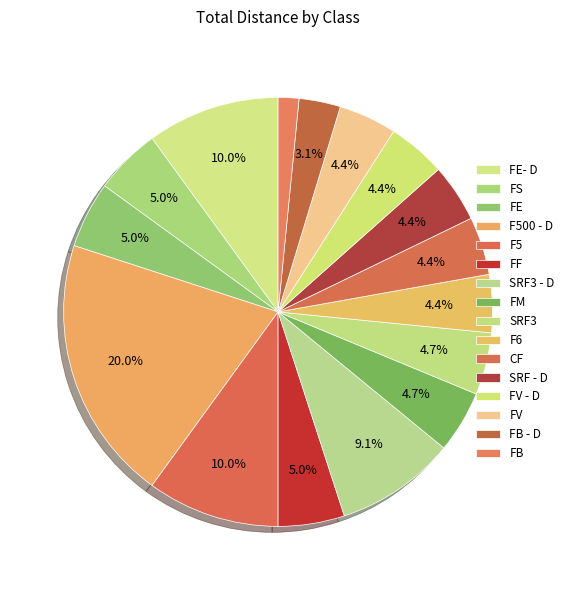

How many segments does this pie chart have?

16